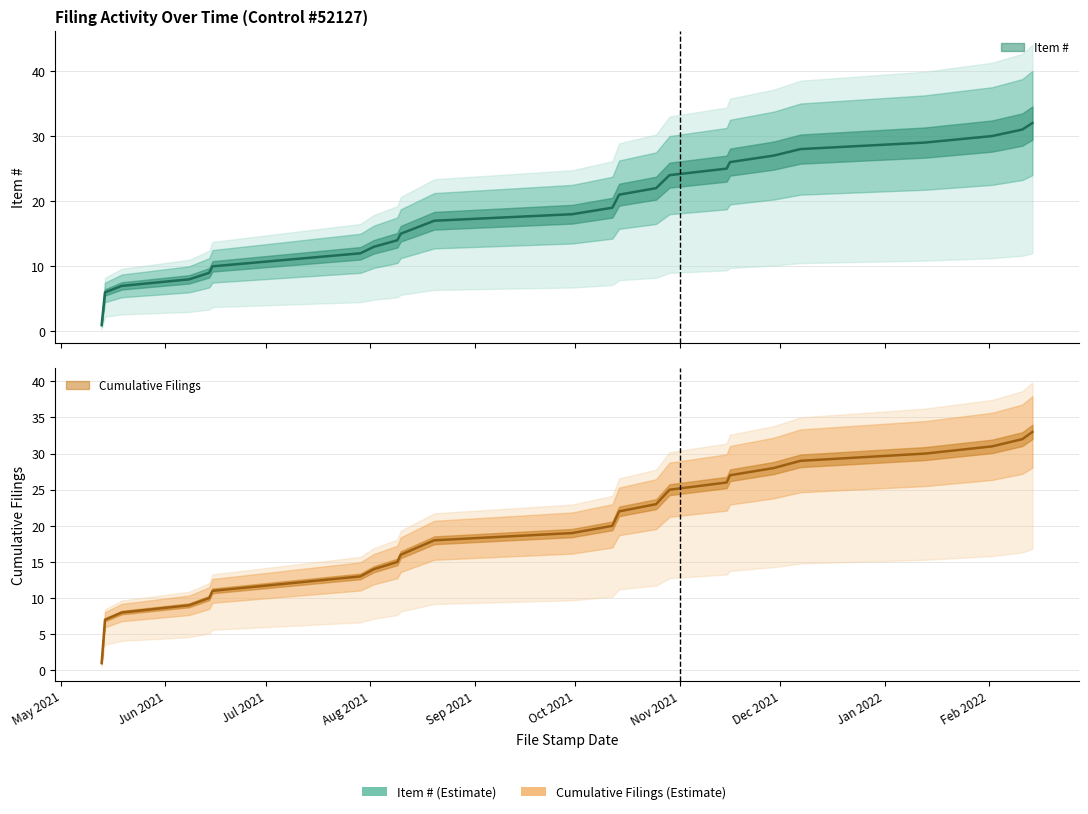

What is the difference between the second highest and second lowest values in the Item # series?

25